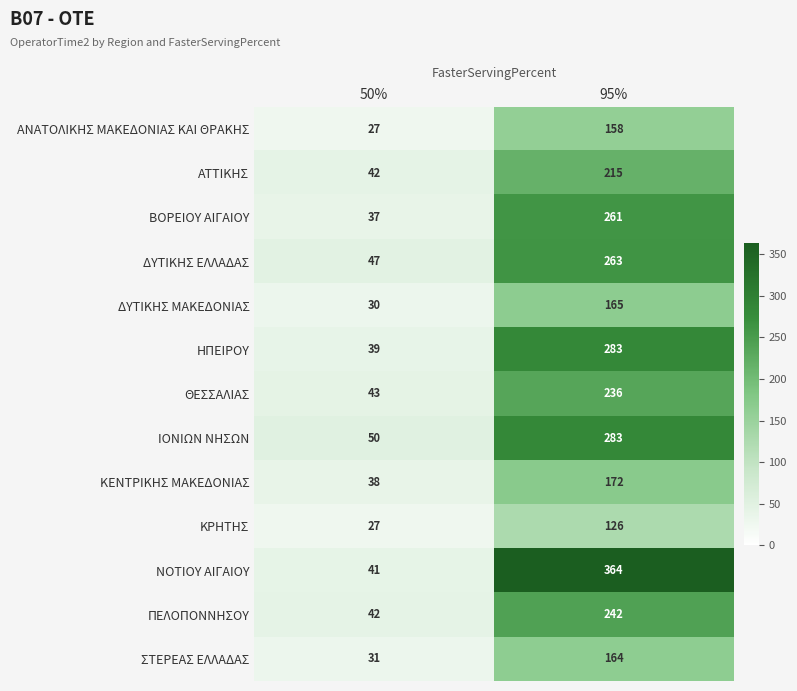

Between 50% and 95%, which series saw the biggest shift?

ΝΟΤΙΟΥ ΑΙΓΑΙΟΥ